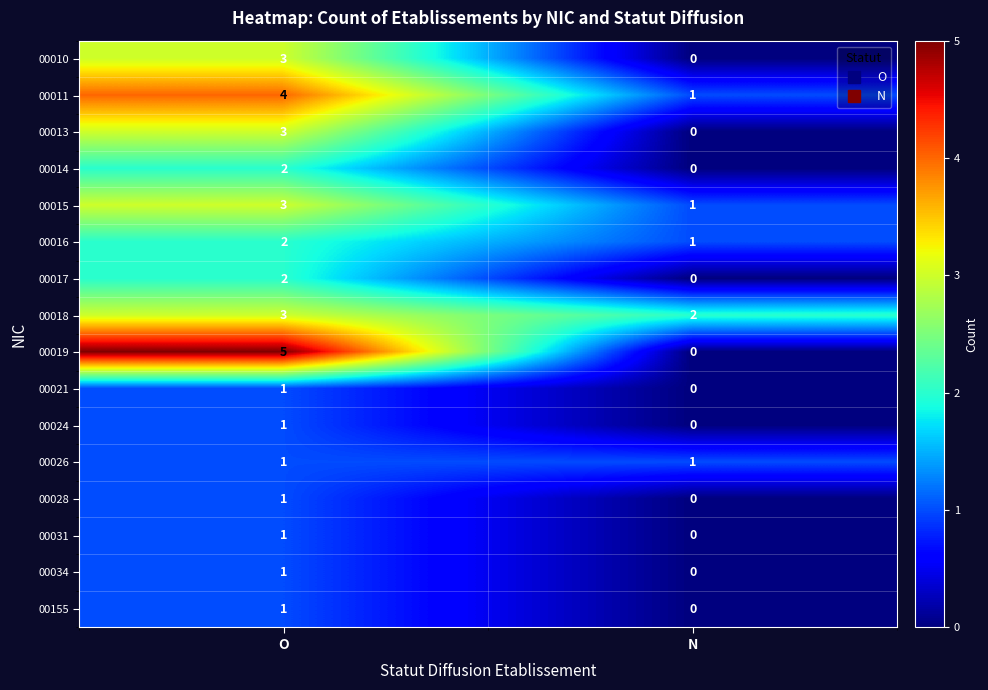

What is the total value across all series at O?

34